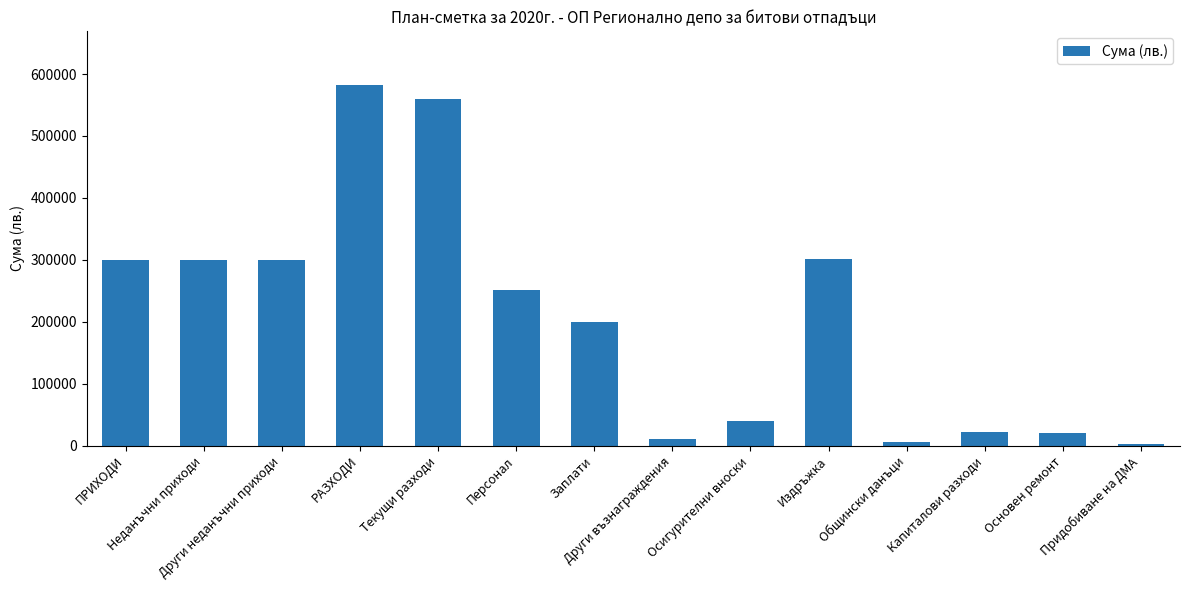

Are the bars horizontal?

No